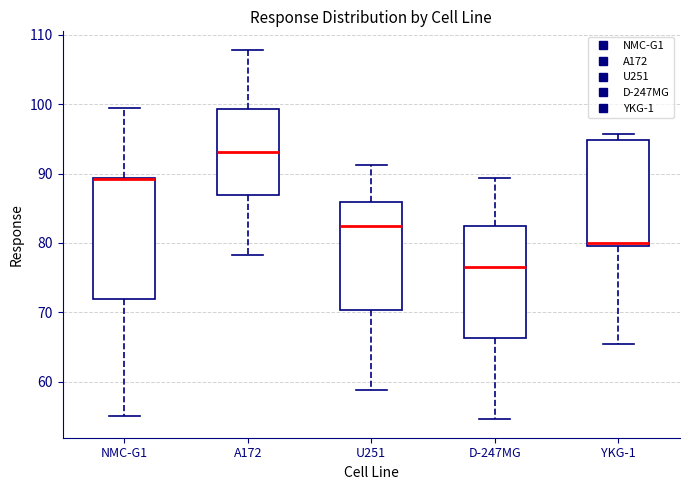

Reading left to right, transcribe this box plot: for each box, give where its median line is, the range the box spans, and where its two whiskers end, as read against the y-axis. The values are not printed on the chart, so give them approximately, as read against the axis.

NMC-G1: median 89 (drawn on the box's upper edge), box 72 to 89, whiskers 55 to 99
A172: median 93, box 87 to 99, whiskers 78 to 108
U251: median 82, box 70 to 86, whiskers 59 to 91
D-247MG: median 77, box 66 to 82, whiskers 55 to 89
YKG-1: median 80 (just above the box's lower edge), box 80 to 95, whiskers 66 to 96